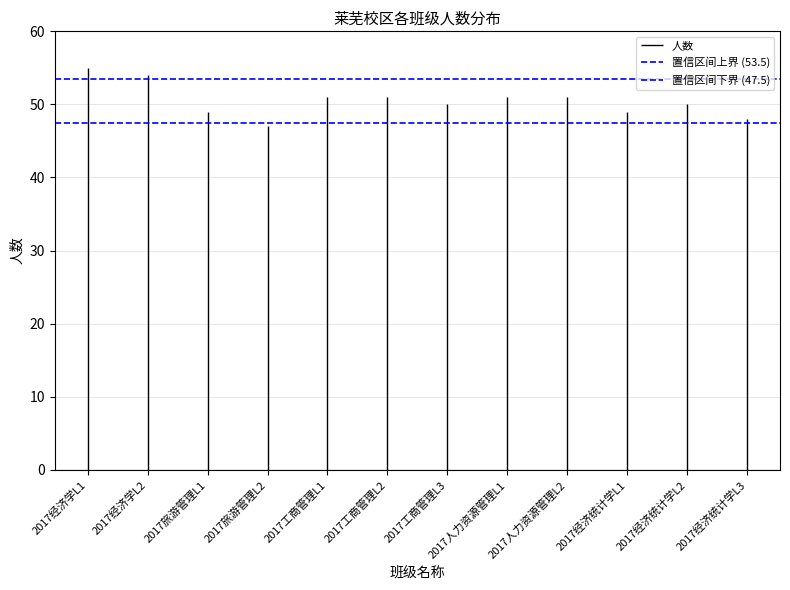

The 置信区间下界 (47.5) series shows 23.8 at 2017经济学L2. True or false?

False